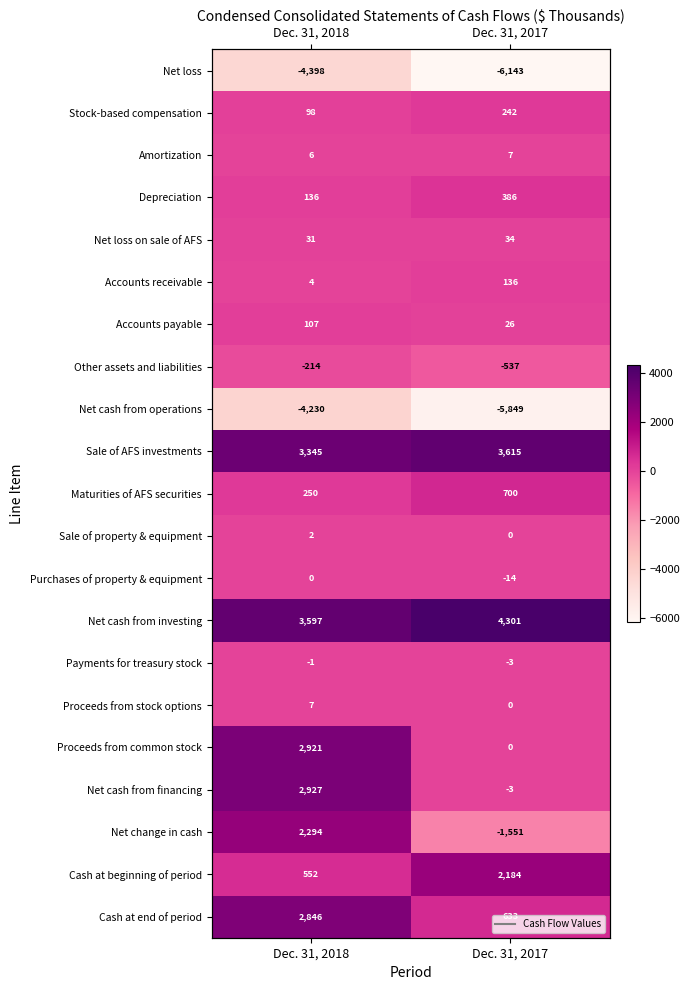

What is the sum of the Proceeds from common stock values at Dec. 31, 2017 and Dec. 31, 2018?

2921